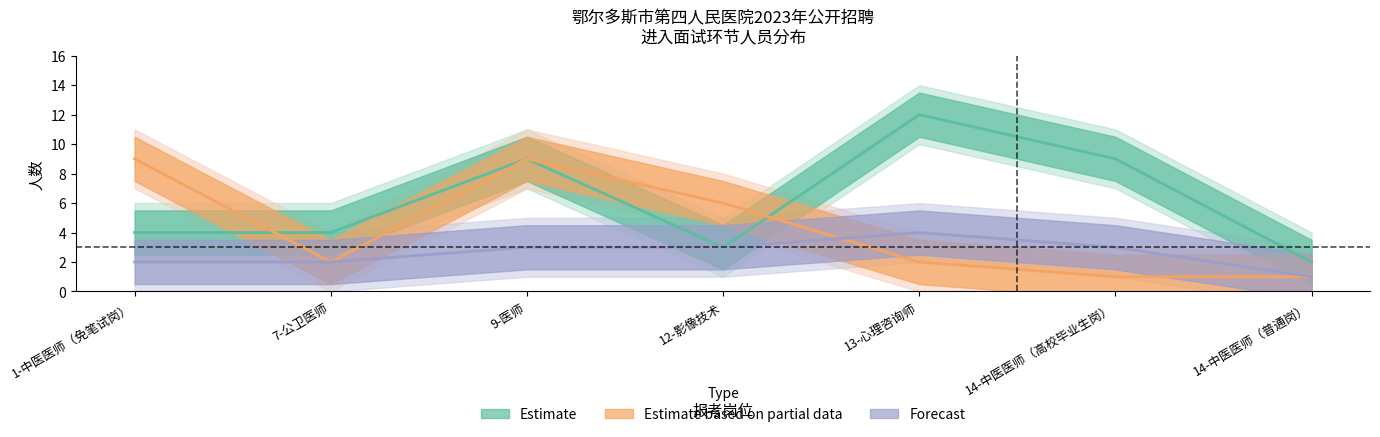

Does the chart have visible grid lines?

No